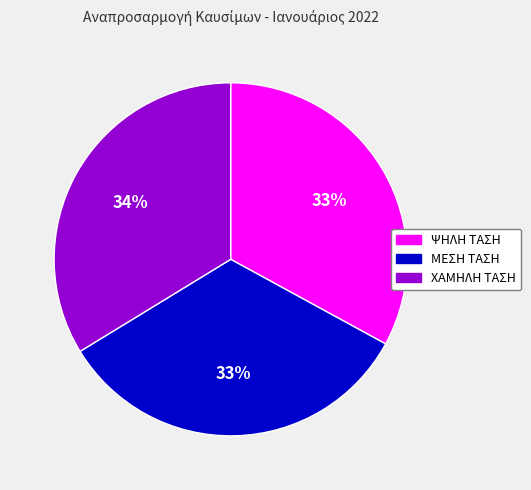

What percentage is the ΨΗΛΗ ΤΑΣΗ slice, to the nearest percent?

33%